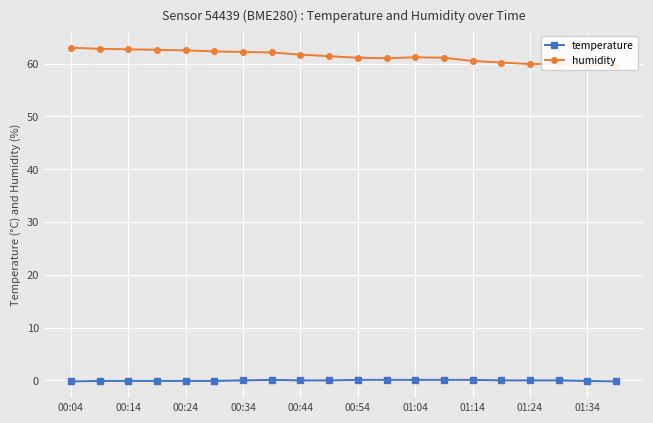

The temperature series shows 0.1 at 01:04. True or false?

True